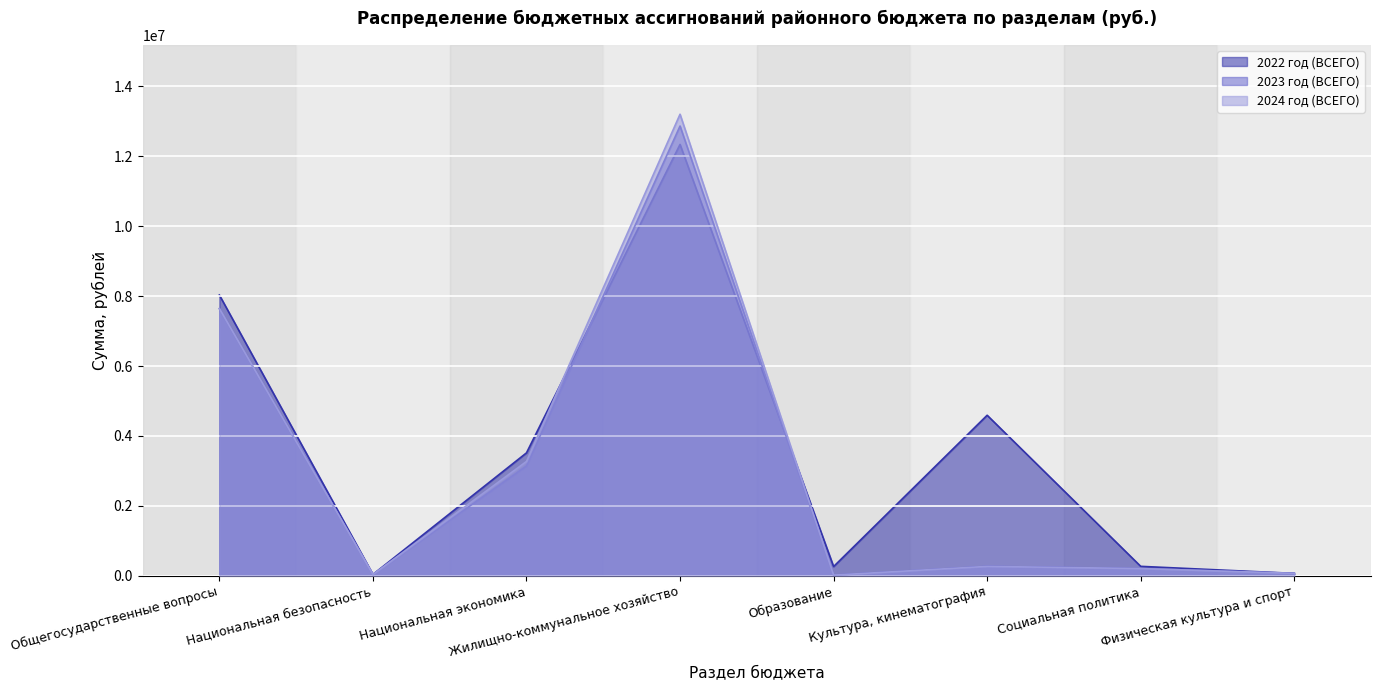

Between Национальная безопасность and Жилищно-коммунальное хозяйство, which series saw the biggest shift?

2024 год (ВСЕГО)